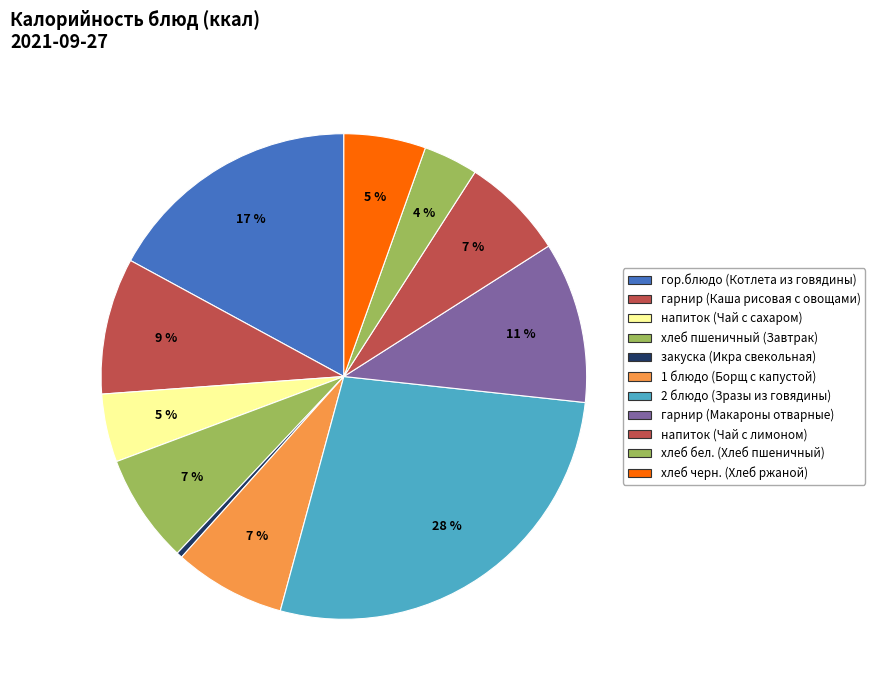

How many slices are in this pie chart?

11